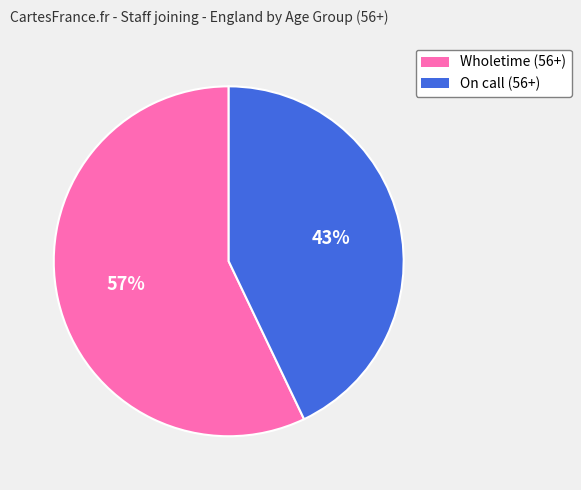

To the nearest percent, what percentage of the pie is Wholetime?

57%